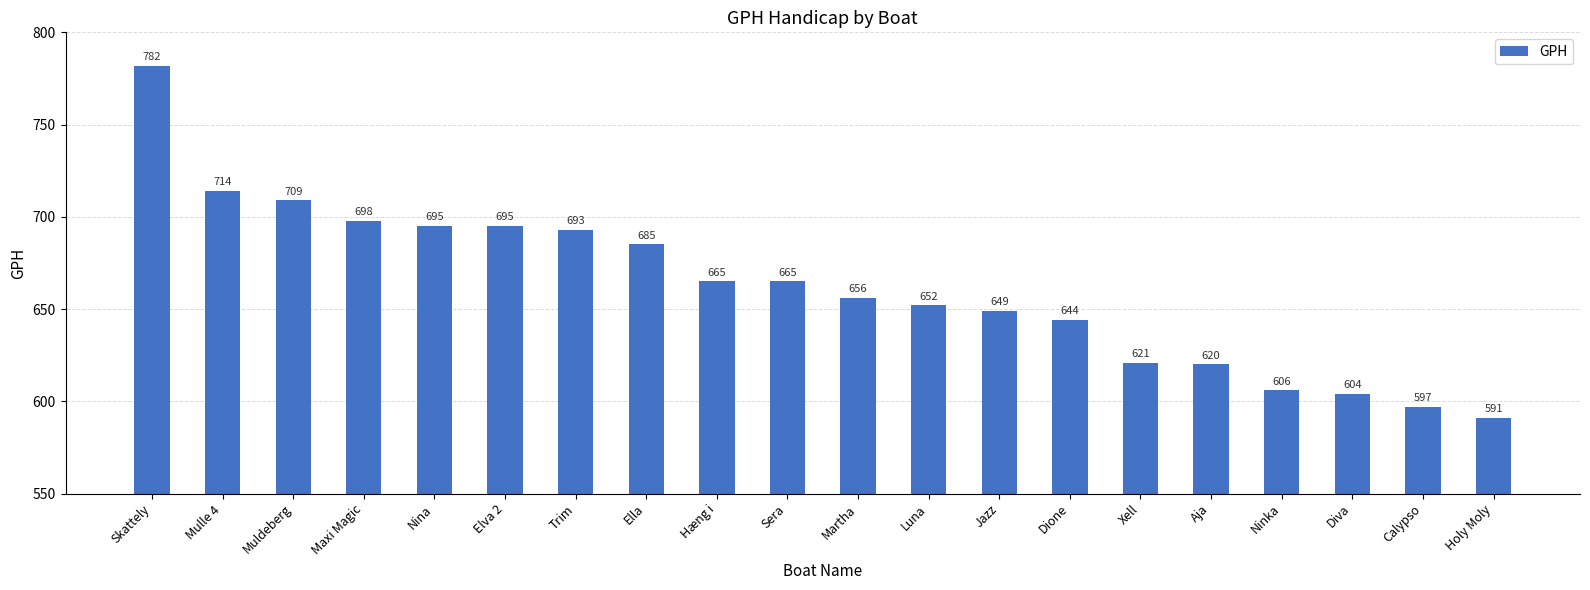

What is the label of the 15th bar from the right?

Elva 2